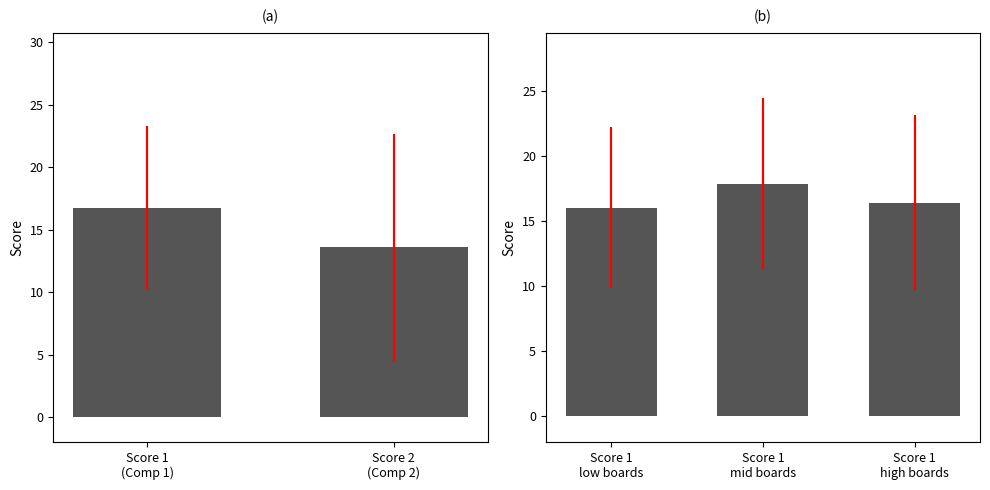

Is it true that Score 1 equals 16 at 11?

False